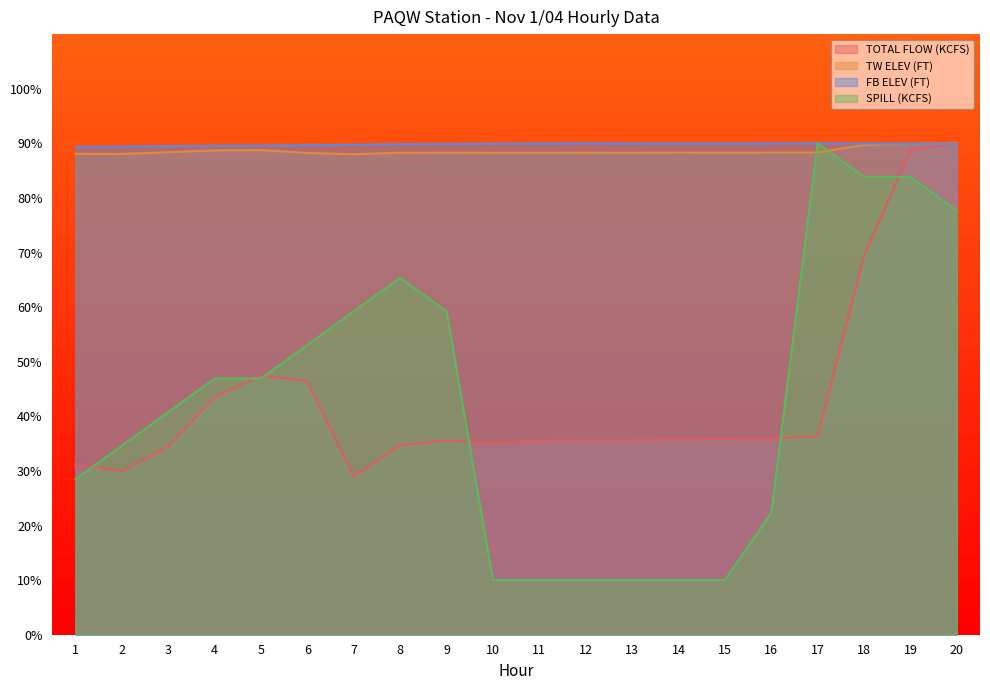

What is the difference between the maximum and minimum values in the FB ELEV (FT) series?

0.7